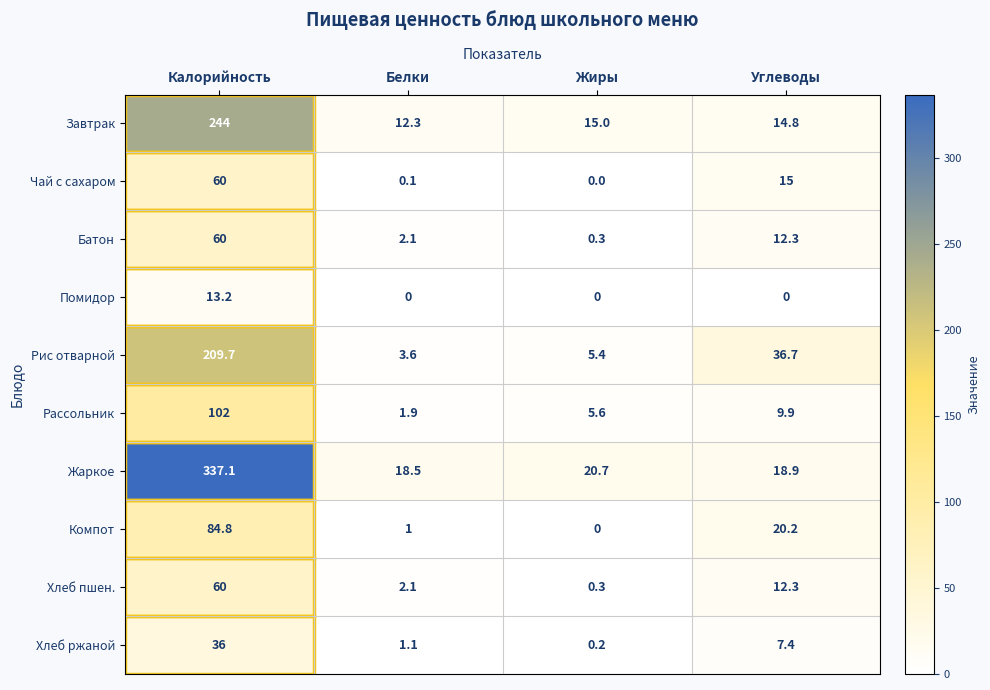

What is the sum of the Батон values at Углеводы and Жиры?

12.6